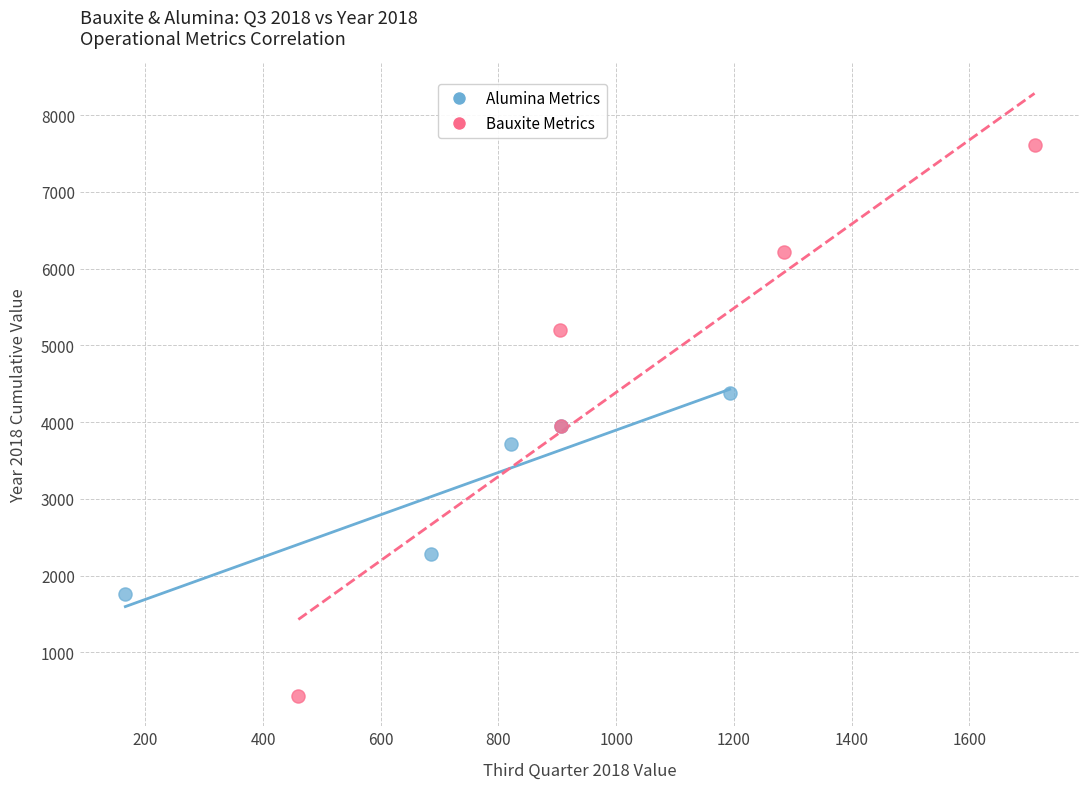

Which series has the largest Y range (max minus min)?

Bauxite Metrics